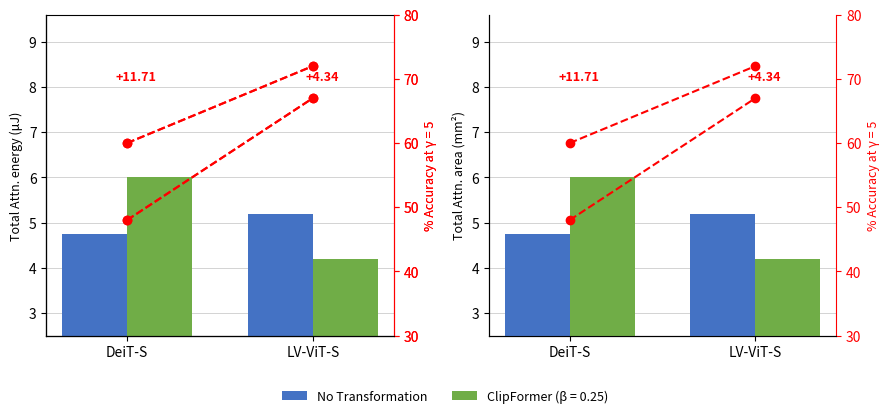

Approximately how many times larger is the value at DeiT-S compared to LV-ViT-S?

0.9